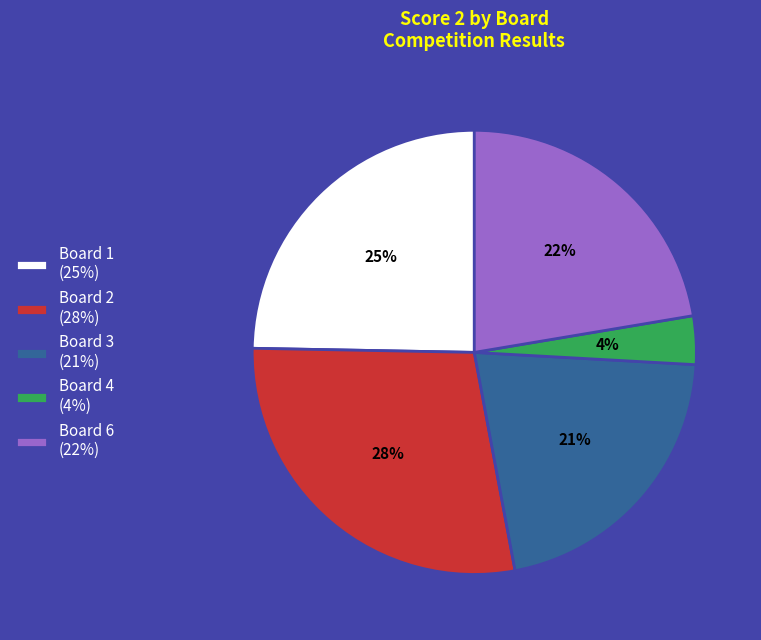

Which has a higher value, Board 1 (25%) or Board 4 (4%)?

Board 1 (25%)